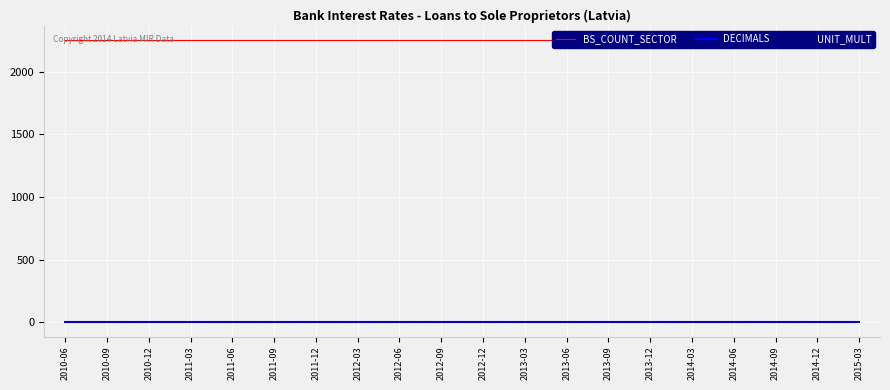

Reading left to right, extract all data points from this chart.

BS_COUNT_SECTOR: 2253	2253	2253	2253	2253	2253	2253	2253	2253	2253	2253	2253	2253	2253	2253	2253	2253	2253	2253	2253
DECIMALS: 4	4	4	4	4	4	4	4	4	4	4	4	4	4	4	4	4	4	4	4
UNIT_MULT: 0	0	0	0	0	0	0	0	0	0	0	0	0	0	0	0	0	0	0	0